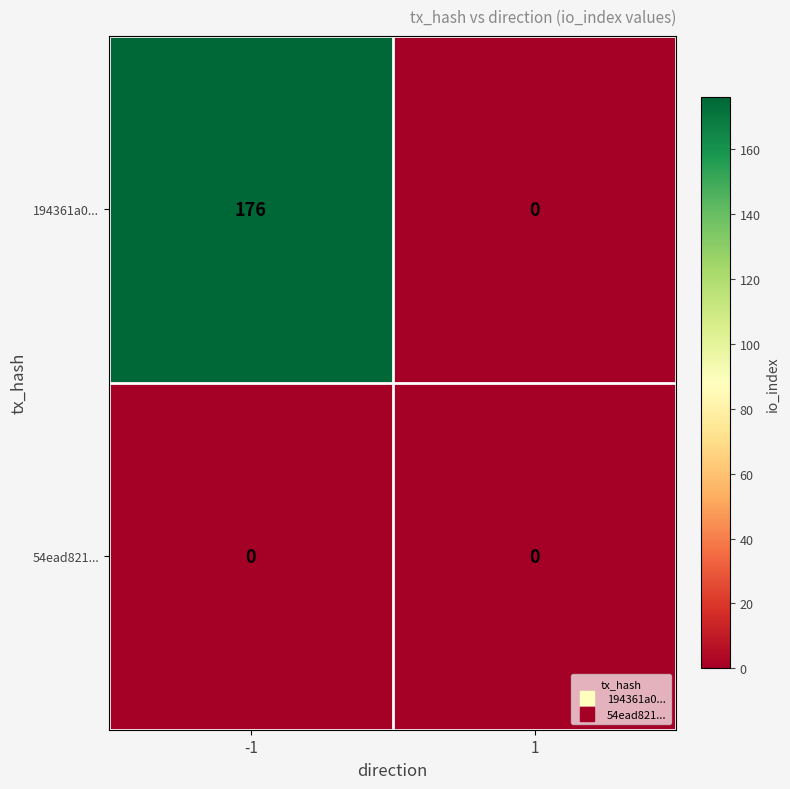

Which series has the largest range (max minus min)?

194361a0...